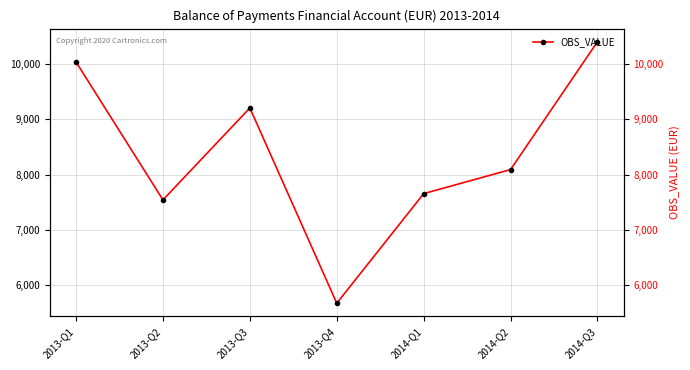

Approximately how many times larger is the value at 2014-Q2 compared to 2013-Q2?

1.1